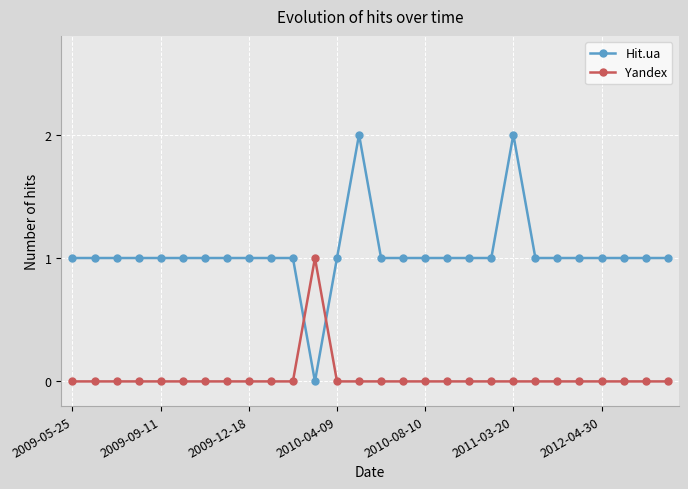

What is the highest value of the Hit.ua series?

2